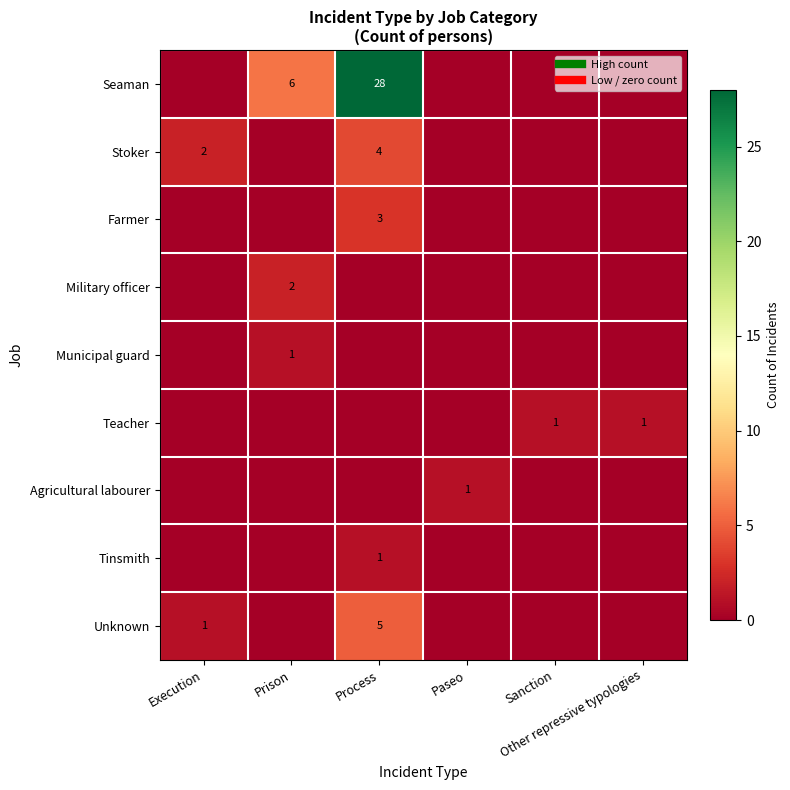

At which label does Tinsmith reach its minimum?

Execution